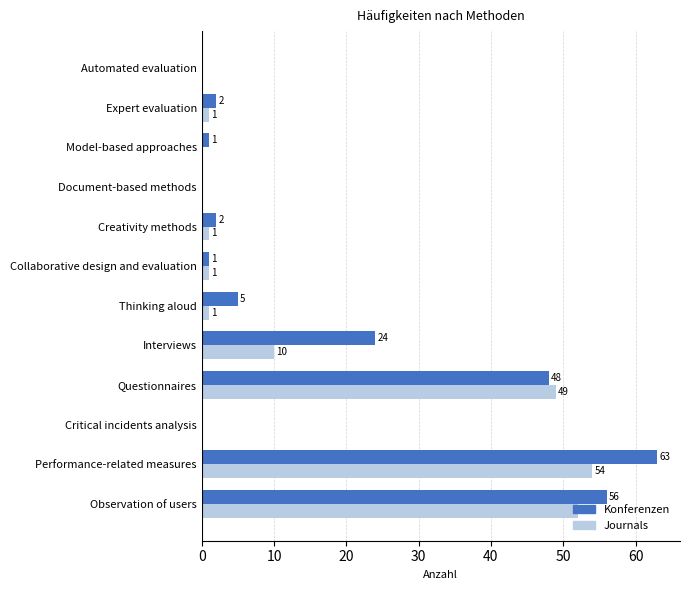

What value does the Konferenzen series have at Performance-related measures, to the nearest 5?

65